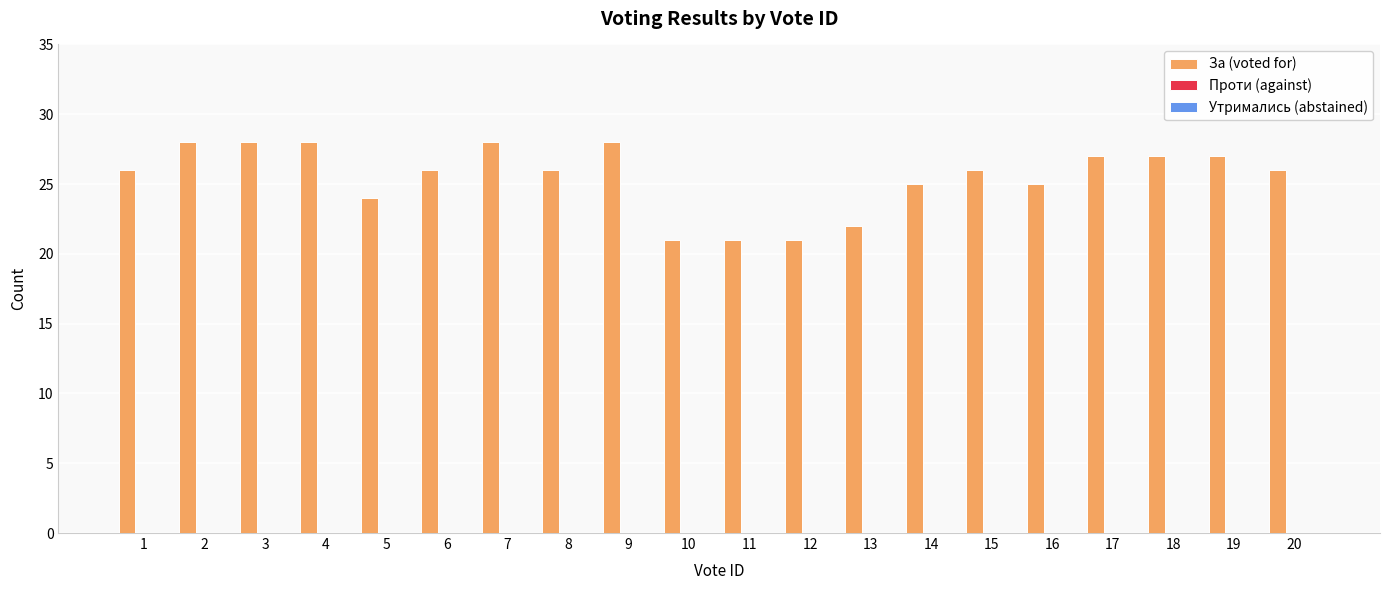

What is the difference between the second highest and minimum values?

7